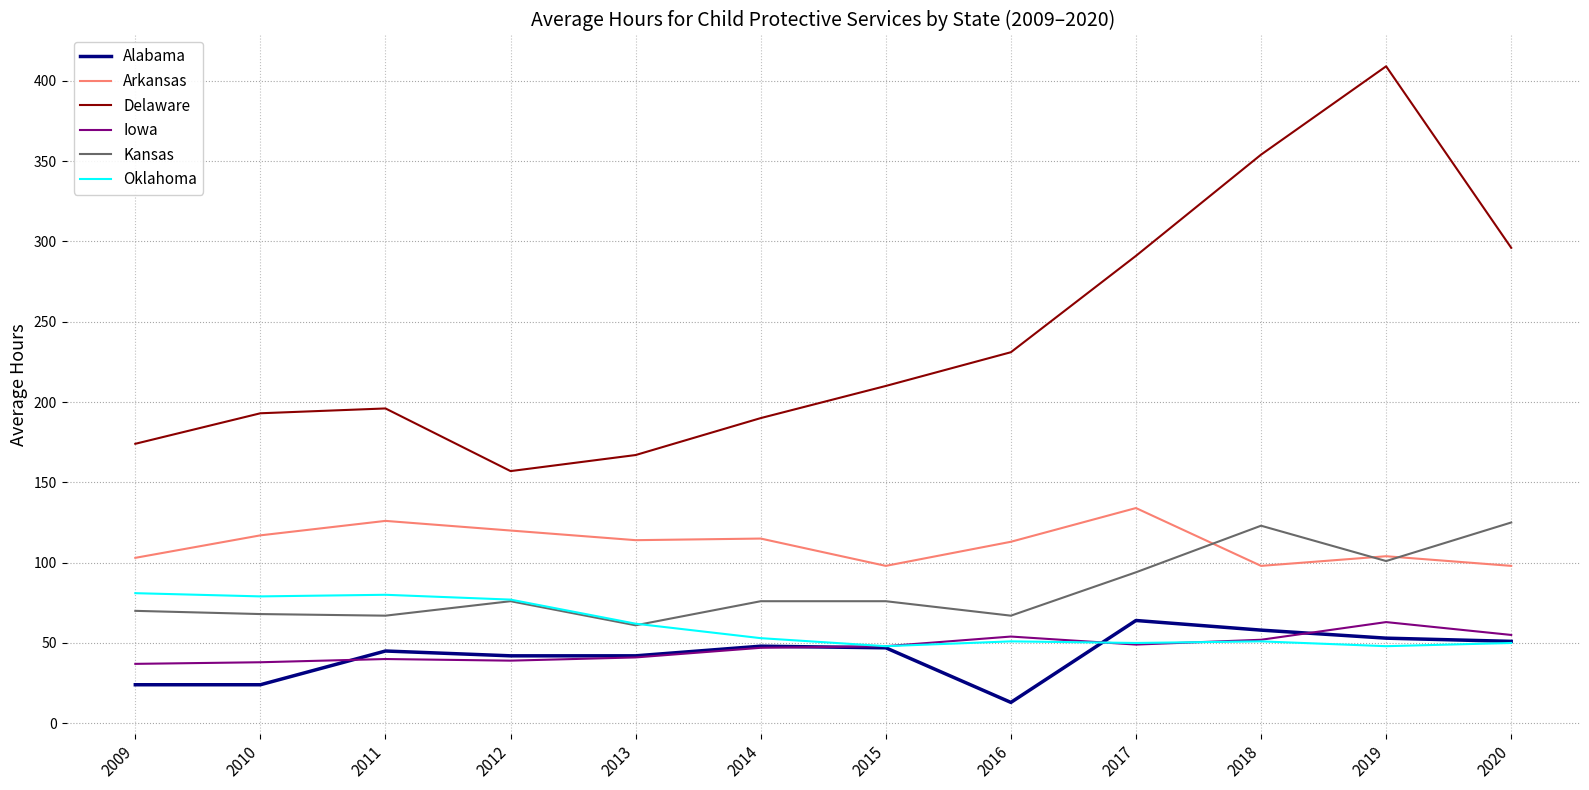

What is the highest value of the Oklahoma series?

81